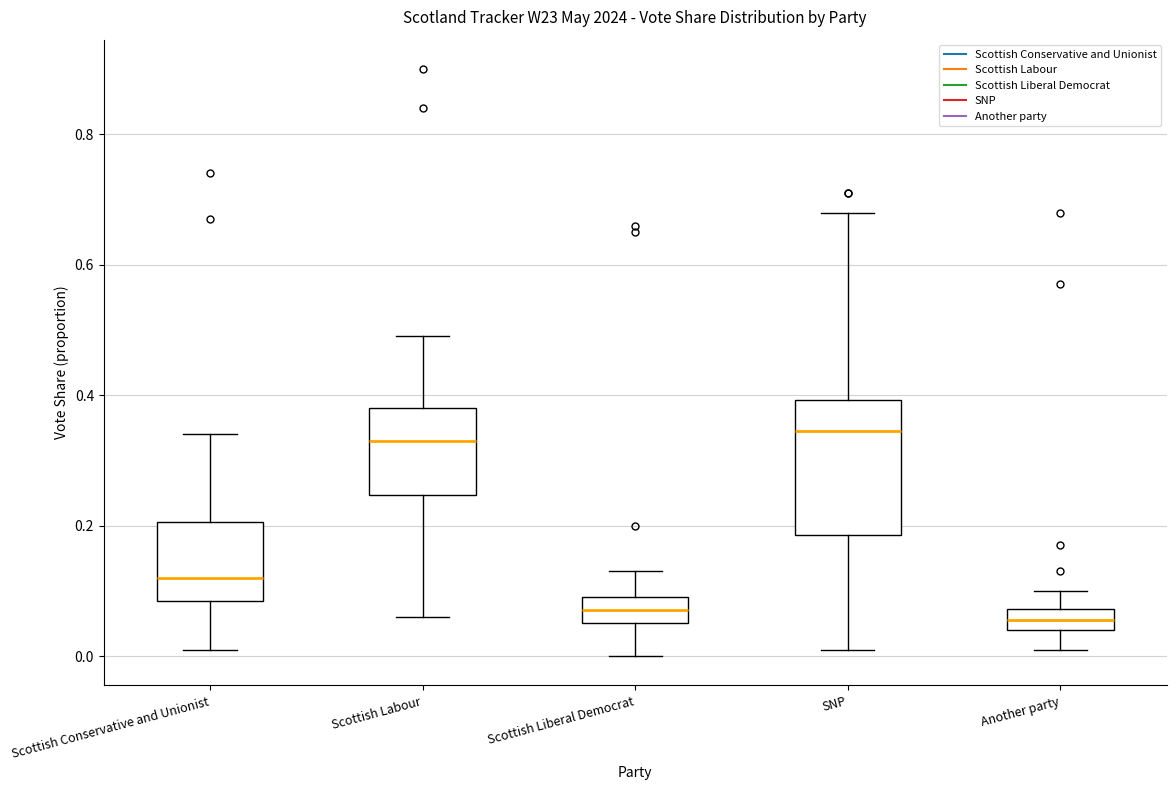

Reading left to right, transcribe this box plot: for each box, give where its median line is, the range the box spans, and where its two whiskers end, as read against the y-axis. The values are not printed on the chart, so give them approximately, as read against the axis.

Scottish Conservative and Unionist: median 0.12, box 0.08 to 0.20, whiskers 0.02 to 0.34
Scottish Labour: median 0.34, box 0.24 to 0.38, whiskers 0.06 to 0.50
Scottish Liberal Democrat: median 0.08, box 0.06 to 0.10, whiskers 0.00 to 0.14
SNP: median 0.34, box 0.18 to 0.40, whiskers 0.02 to 0.68
Another party: median 0.06, box 0.04 to 0.08, whiskers 0.02 to 0.10